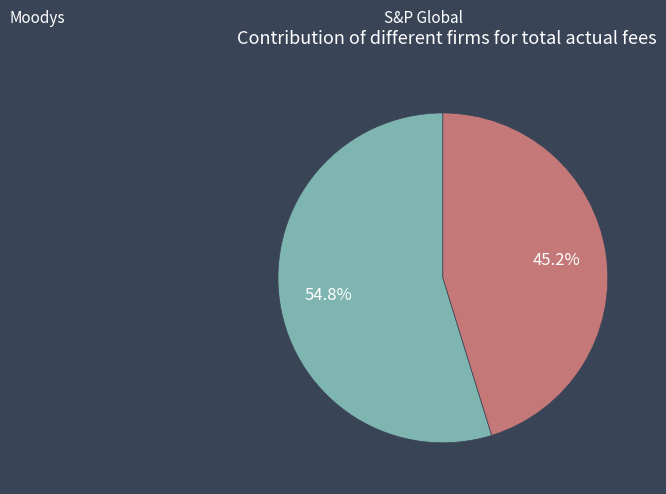

Which category accounts for the majority?

Moodys